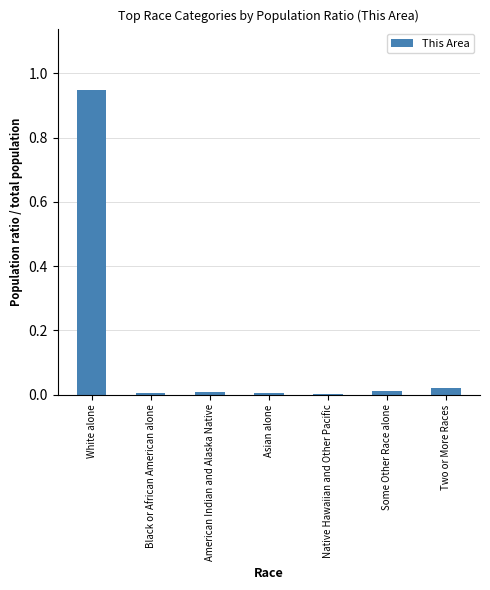

Which label corresponds to the largest value in the chart?

White alone